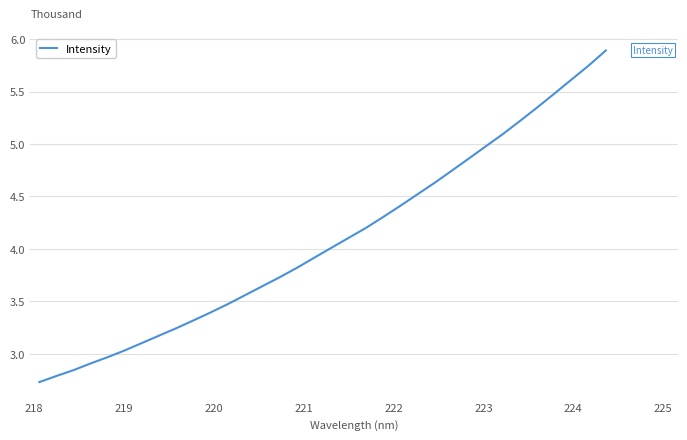

What is the maximum value shown in the chart?

5.9